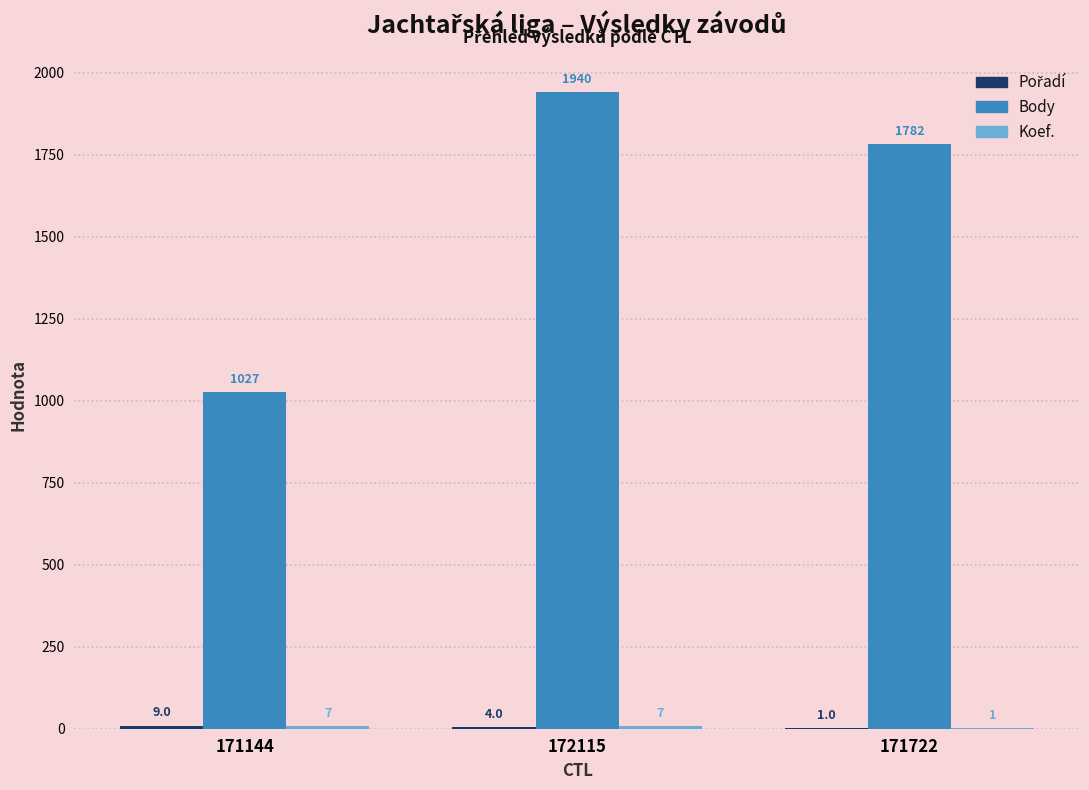

Which series changed the most between 172115 and 171722?

Body